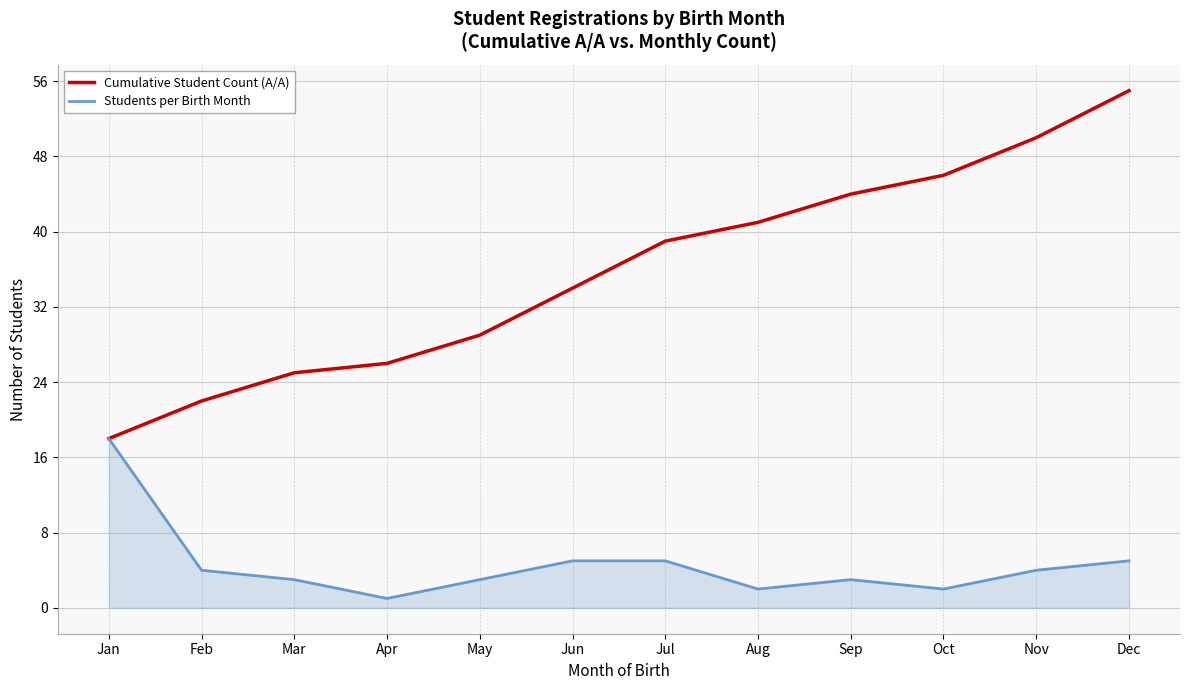

Reading right to left, list all the values displayed in this chart.

Cumulative Student Count (A/A): 55	50	46	44	41	39	34	29	26	25	22	18
Students per Birth Month: 5	4	2	3	2	5	5	3	1	3	4	18